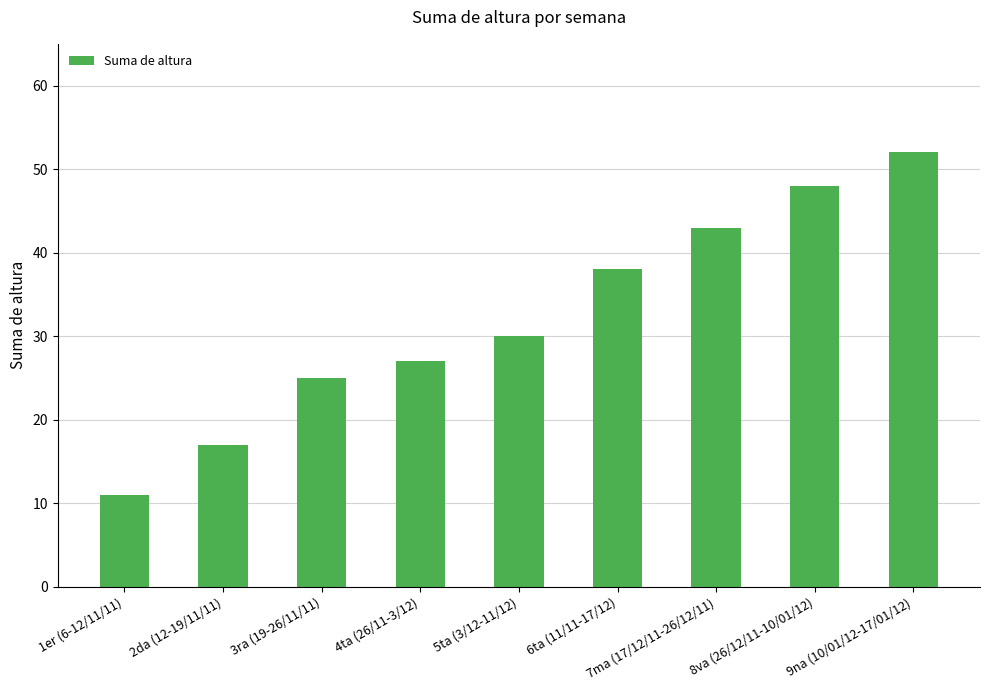

Reading left to right, what are all the values shown in this chart?

1er (6-12/11/11)=11	2da (12-19/11/11)=17	3ra (19-26/11/11)=25	4ta (26/11-3/12)=27	5ta (3/12-11/12)=30	6ta (11/11-17/12)=38	7ma (17/12/11-26/12/11)=43	8va (26/12/11-10/01/12)=48	9na (10/01/12-17/01/12)=52